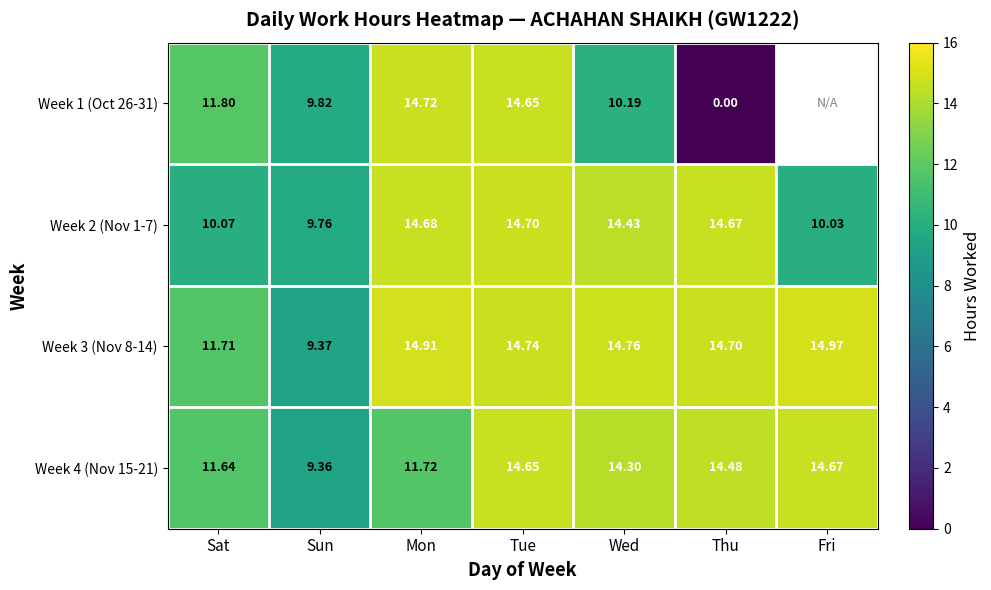

What is the approximate value of Week 3 (Nov 8-14) at Sun?

9.4